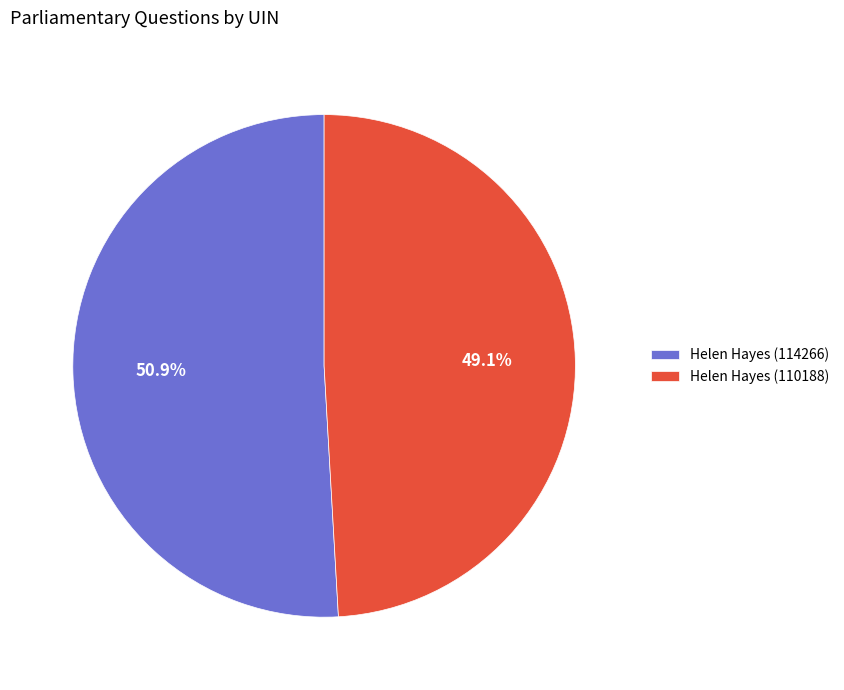

Rank the categories by value from lowest to highest.

Helen Hayes (110188), Helen Hayes (114266)